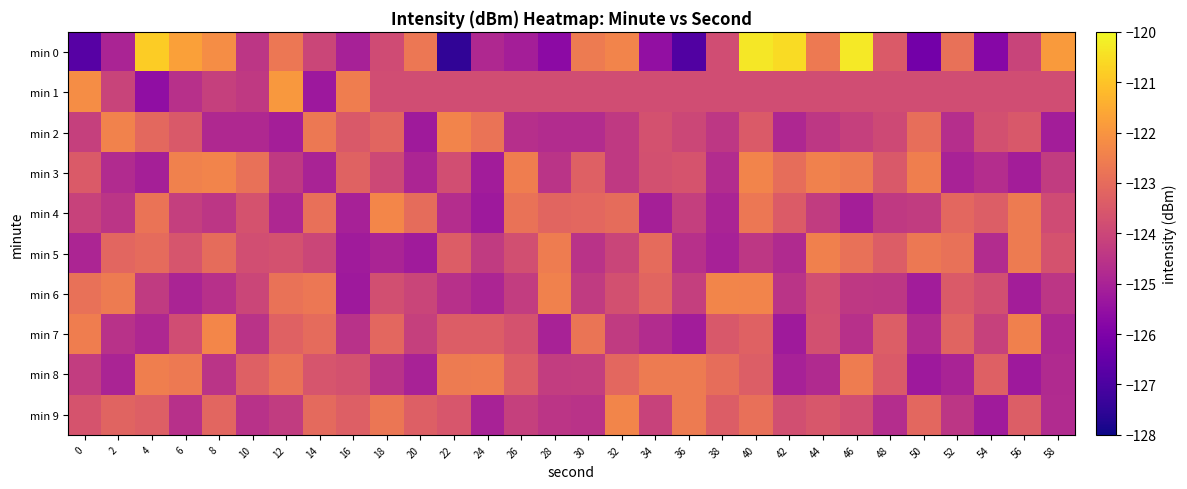

Between 14 and 48, which series saw the biggest shift?

min 6